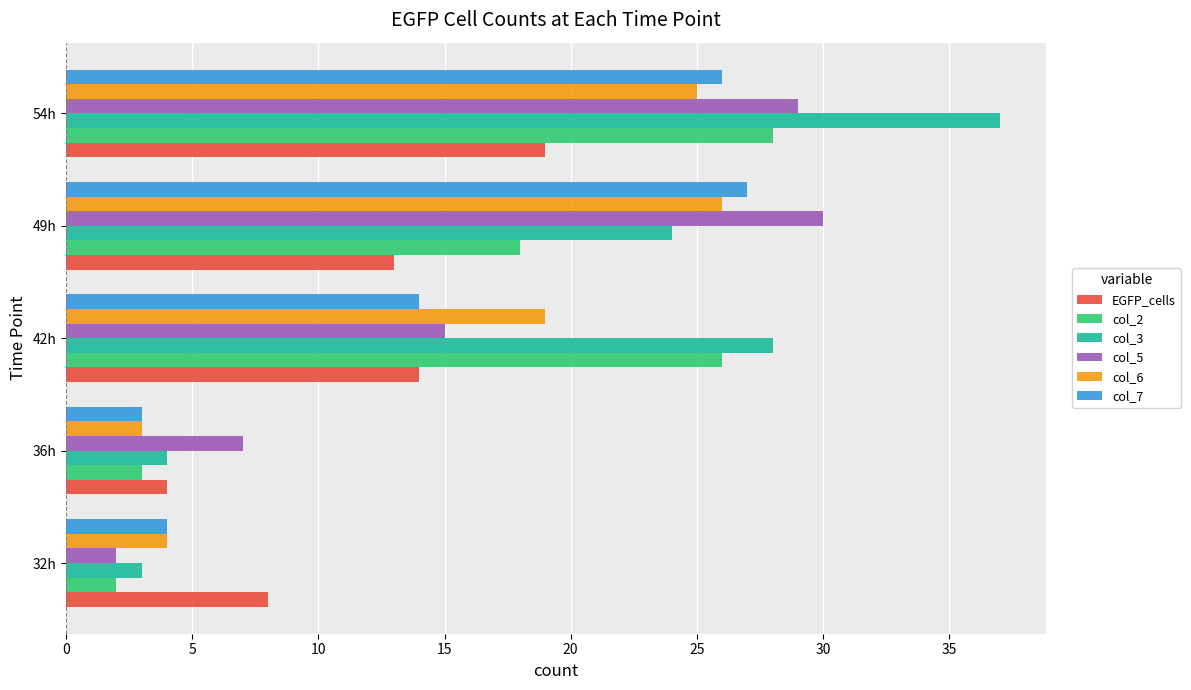

What is the average value of the col_6 series?

15